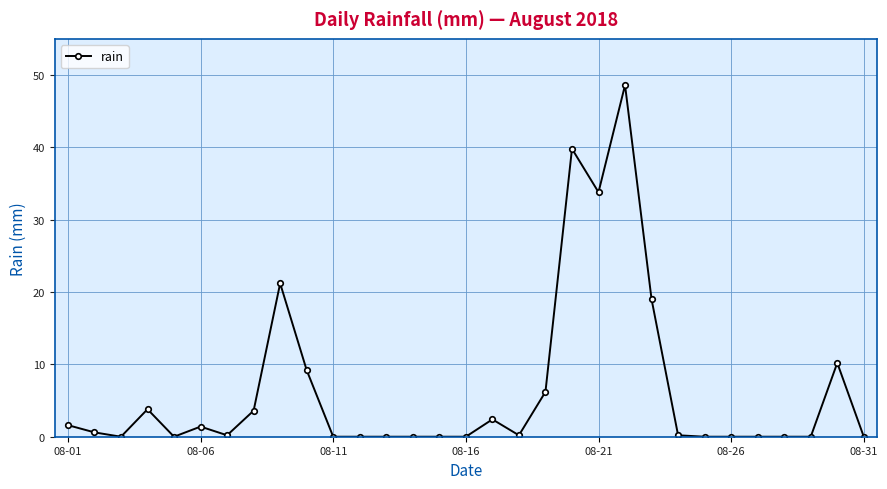

How many lines are shown in the chart?

1